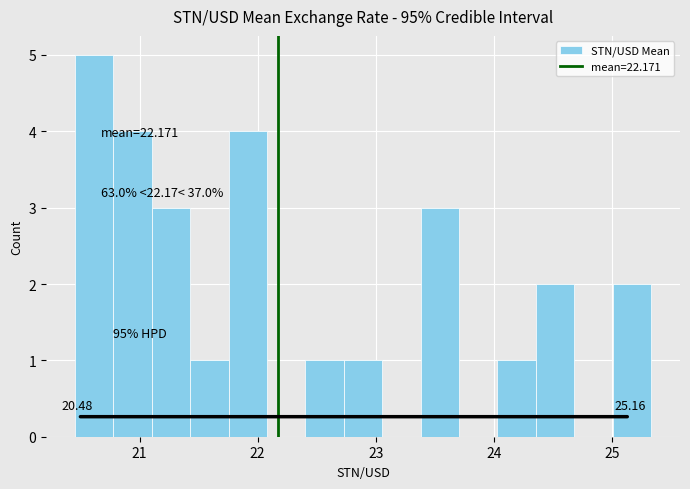

Read against the x-axis, roughly where is the centre of the tallest bar?

20.6